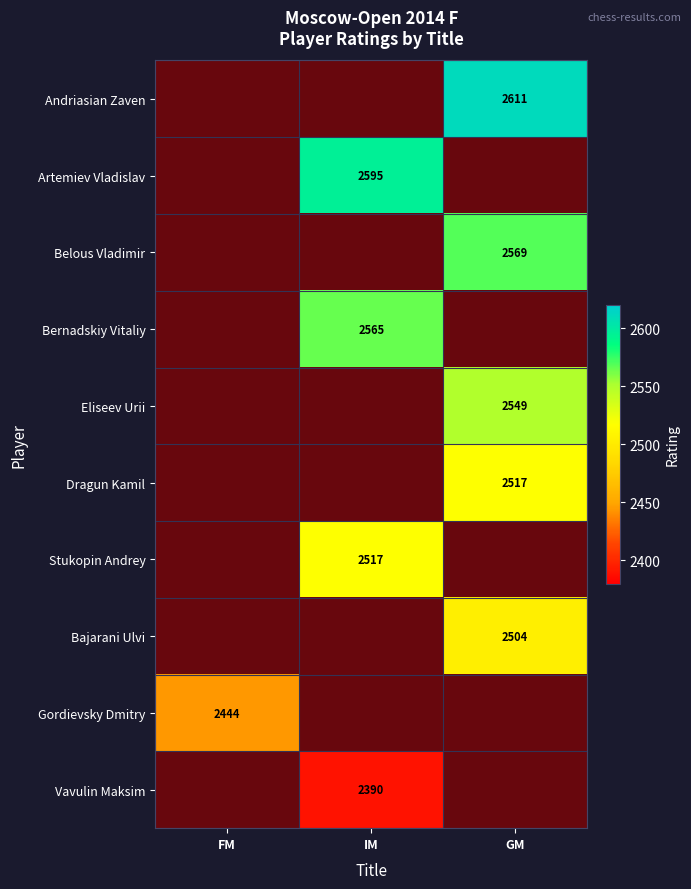

Count the number of categories in the chart.

3